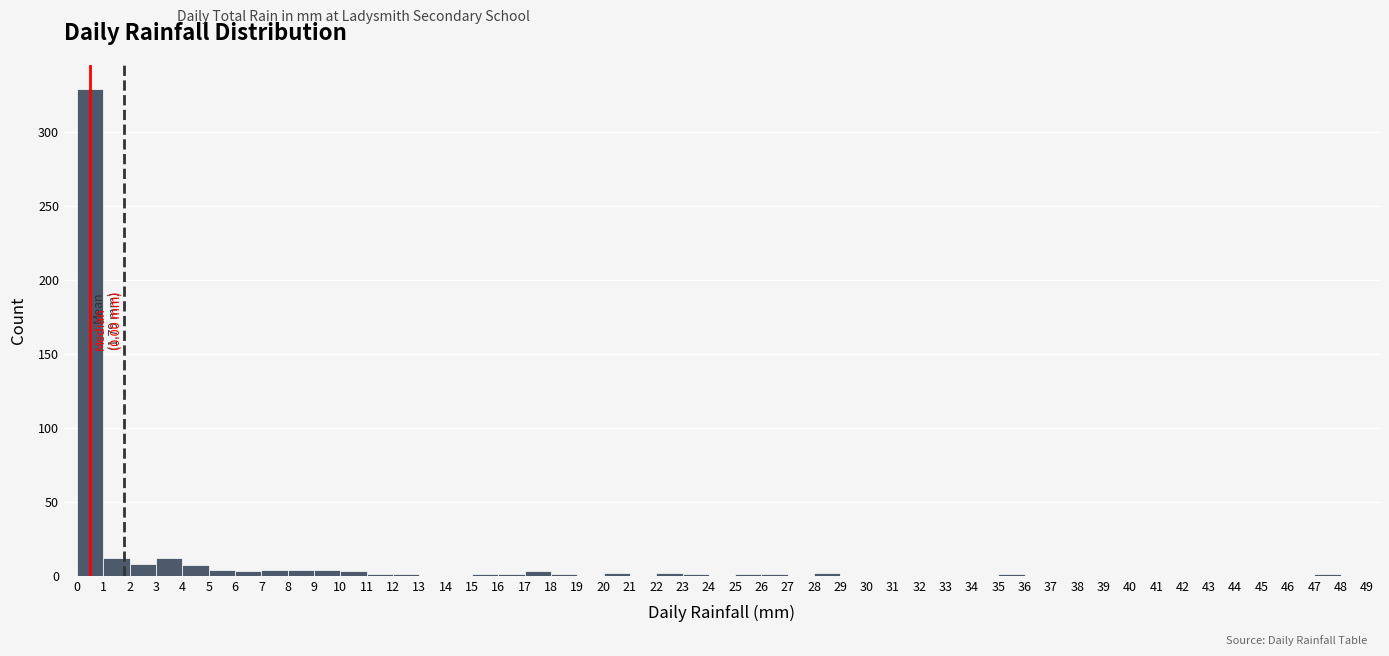

Which range on the x-axis has the tallest bar?

0 to 1